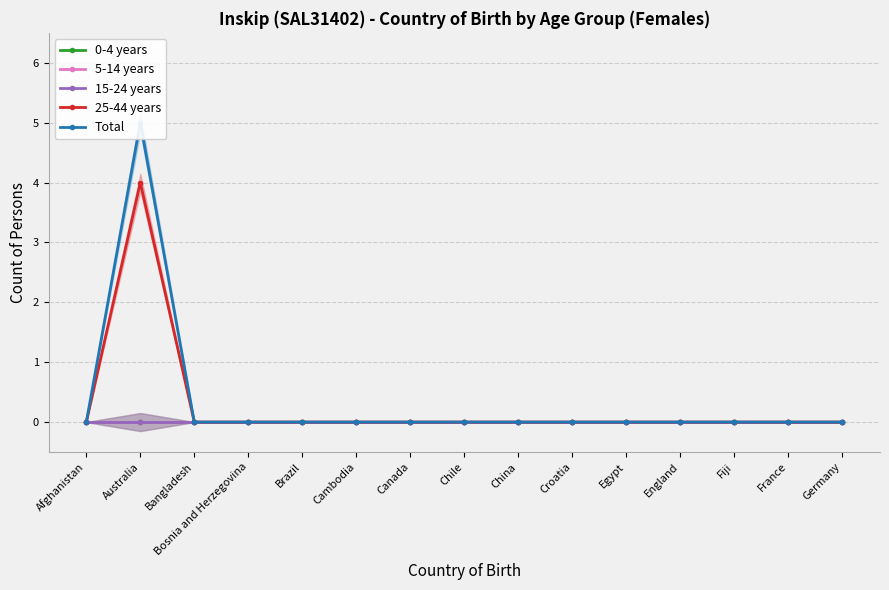

Which series changed the most between England and Fiji?

0-4 years